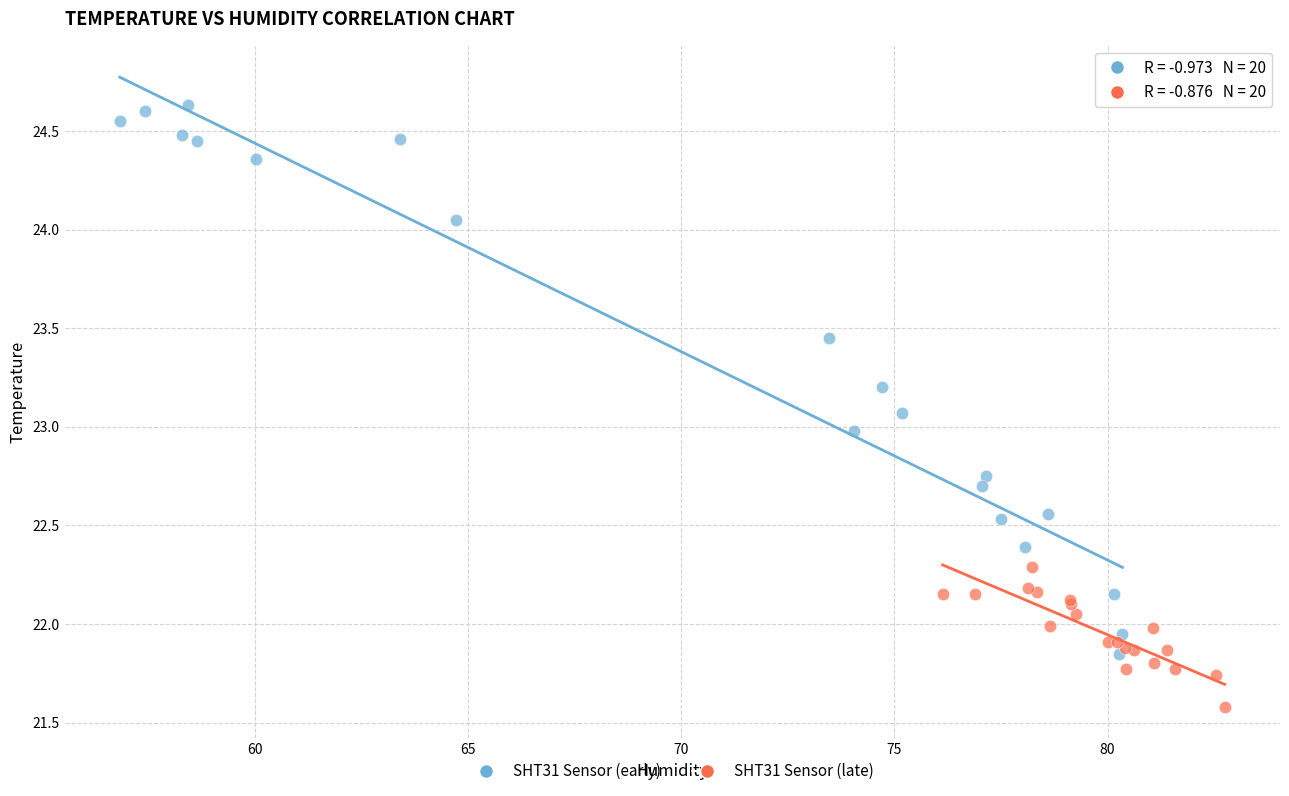

Which series contains the highest Y value?

SHT31 Sensor (early)